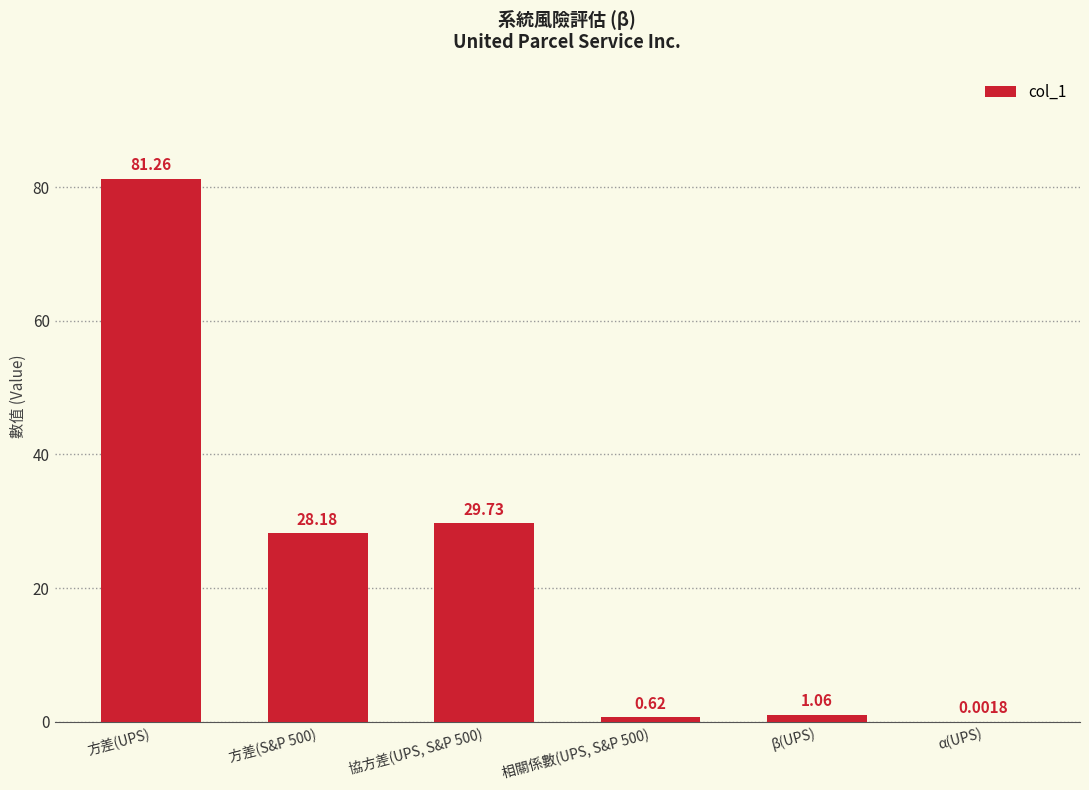

What is the change in value from 方差(UPS) to 協方差(UPS, S&P 500)?

-51.5